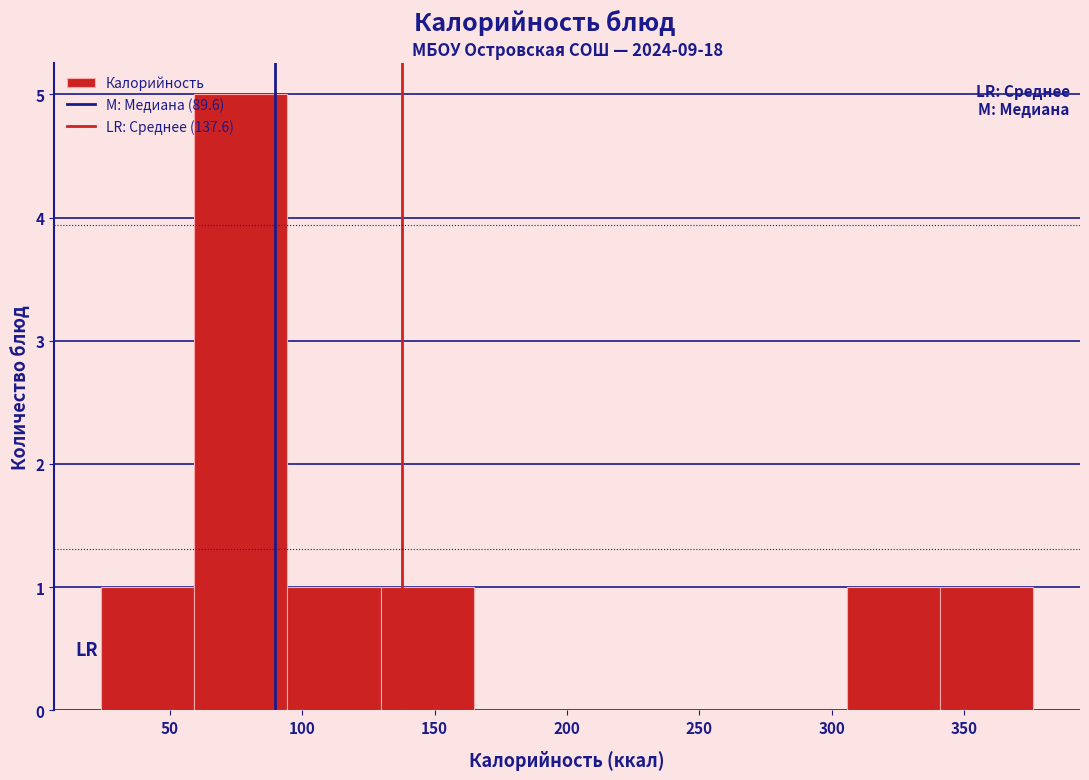

Reading left to right, transcribe this chart: for each bar, give the range it covers on the x-axis and its height. Neither the bar edges nor the heights are printed on the chart, so give them approximately, as read against the axes.

25 to 60: 1
60 to 95: 5
95 to 130: 1
130 to 165: 1
165 to 200: 0
200 to 235: 0
235 to 270: 0
270 to 305: 0
305 to 340: 1
340 to 375: 1